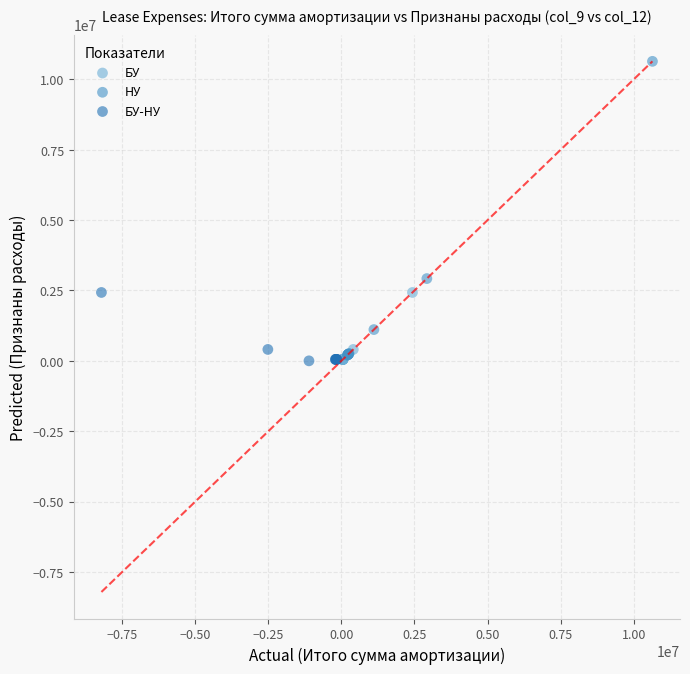

Which series has the largest Y range (max minus min)?

НУ